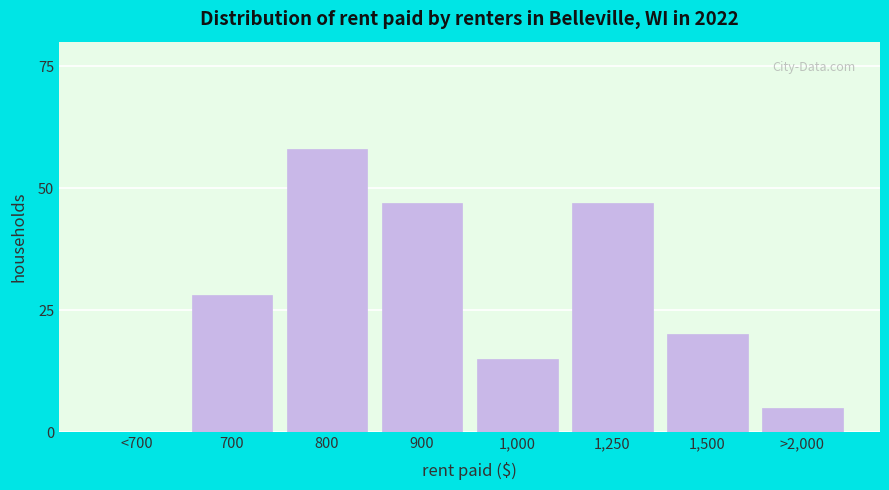

Reading left to right, transcribe all the data shown in this chart.

<700=0	700=28	800=58	900=47	1,000=15	1,250=47	1,500=20	>2,000=5